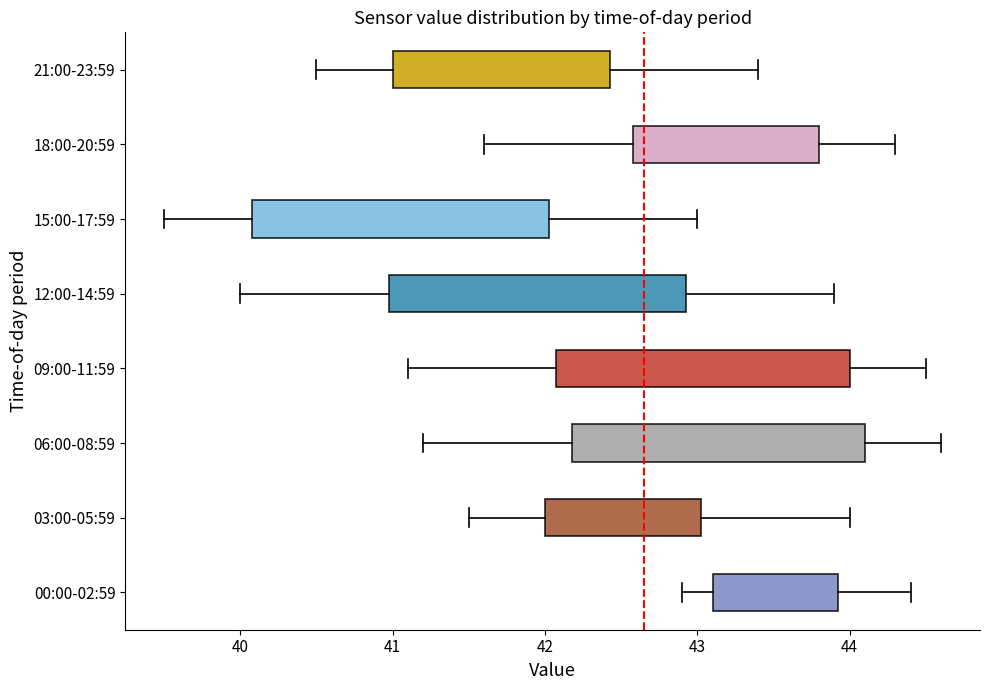

Reading bottom to top, read every box against the x-axis: the position of its median line, the range the box covers, and the ends of its whiskers. The values are not printed on the chart, so give them approximately, as read against the axis.

00:00-02:59: median 43.5, box 43.1 to 43.9, whiskers 42.9 to 44.4
03:00-05:59: median 42.5, box 42.0 to 43.0, whiskers 41.5 to 44.0
06:00-08:59: median 43.2, box 42.2 to 44.1, whiskers 41.2 to 44.6
09:00-11:59: median 43.1, box 42.1 to 44.0, whiskers 41.1 to 44.5
12:00-14:59: median 42.0, box 41.0 to 42.9, whiskers 40.0 to 43.9
15:00-17:59: median 41.1, box 40.1 to 42.0, whiskers 39.5 to 43.0
18:00-20:59: median 43.3, box 42.6 to 43.8, whiskers 41.6 to 44.3
21:00-23:59: median 41.5, box 41.0 to 42.4, whiskers 40.5 to 43.4